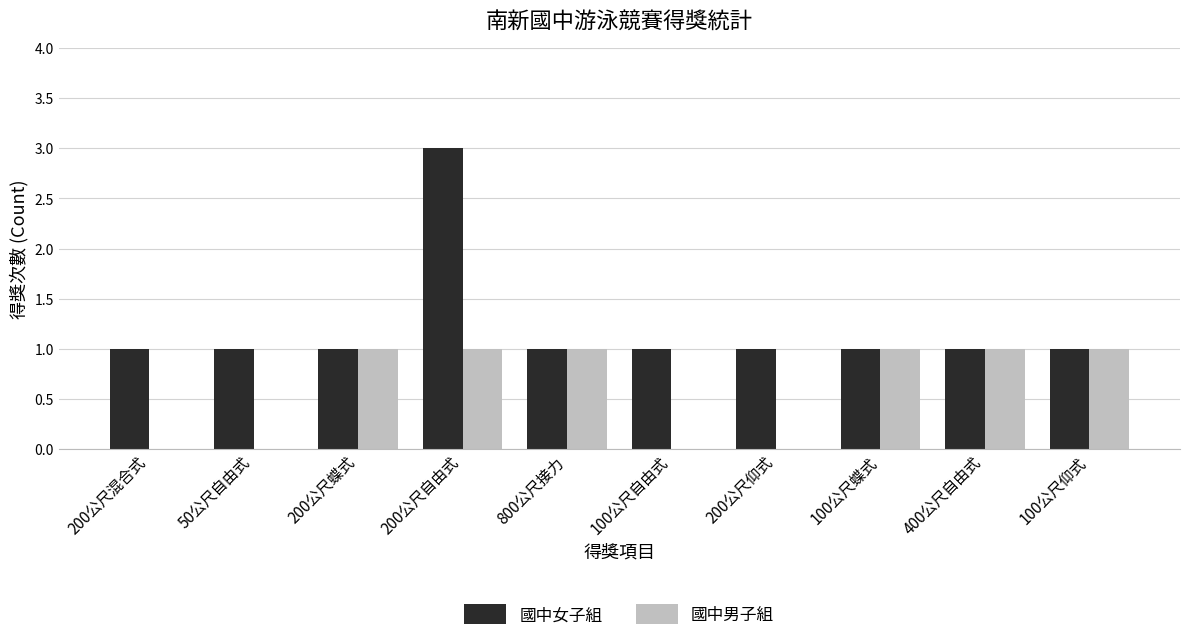

Reading left to right, what are all the values shown in this chart?

國中女子組: 1	1	1	3	1	1	1	1	1	1
國中男子組: 0	0	1	1	1	0	0	1	1	1